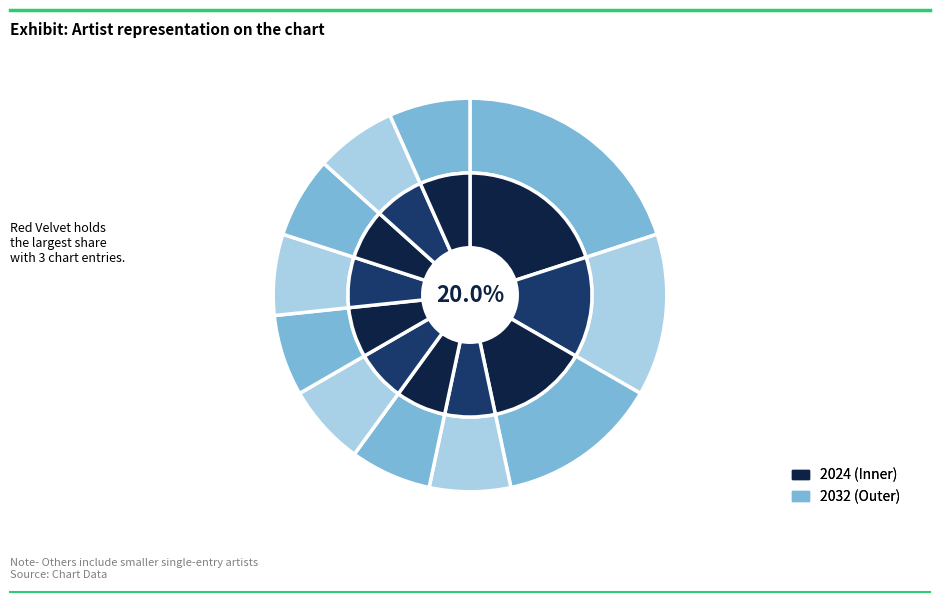

What percentage do Red Velvet and Demi Lovato together represent?

26.7%